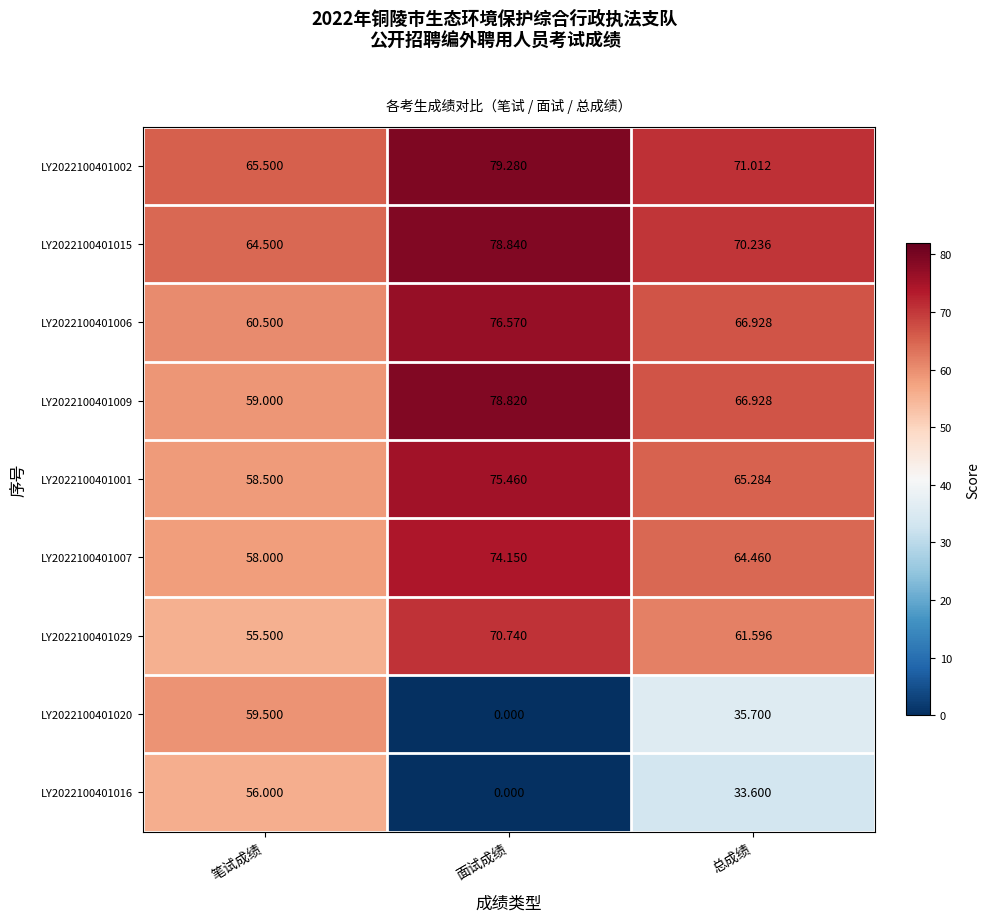

At which label is LY2022100401020 closest to 29?

总成绩